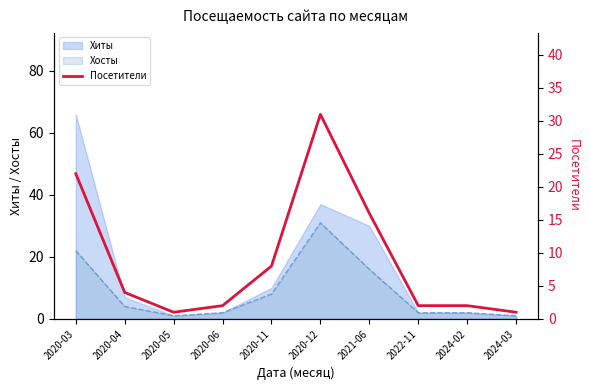

The value at 2020-12 is 31. True or false?

True